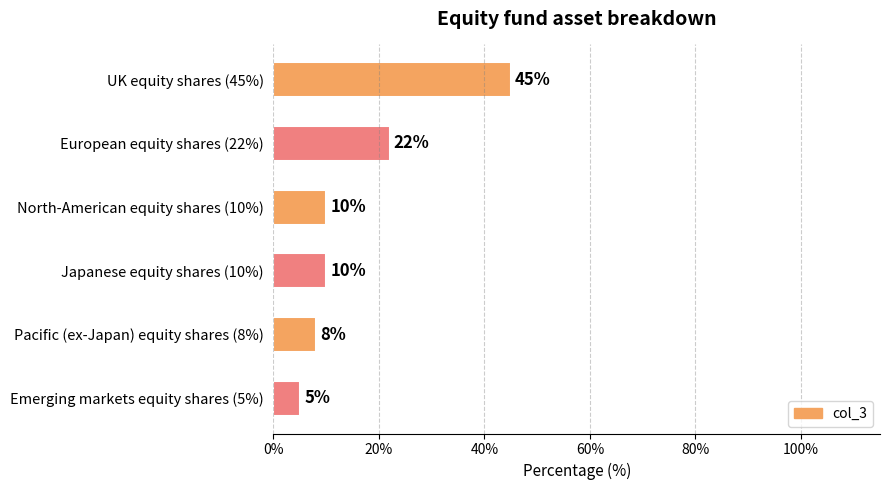

The chart shows a value of 14 at Japanese equity shares (10%). True or false?

False